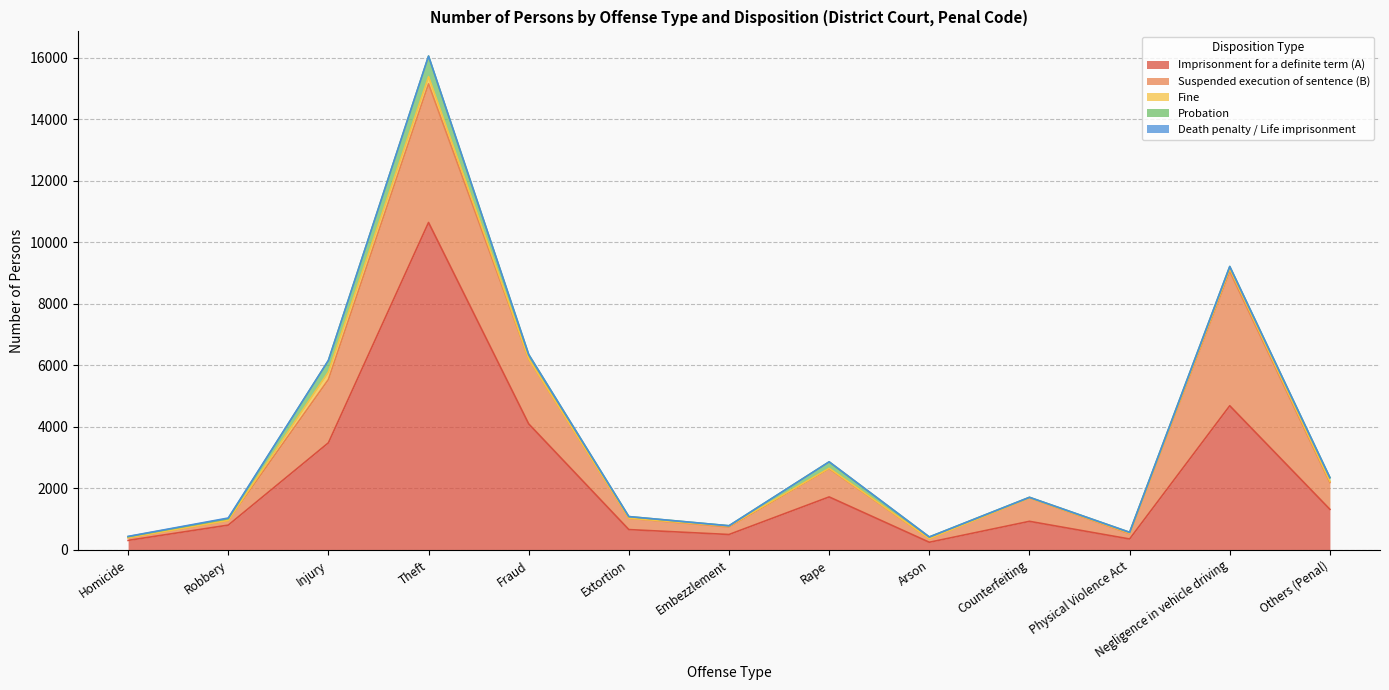

At Counterfeiting, list the series in order from largest to smallest.

Imprisonment for a definite term (A), Suspended execution of sentence (B), Probation, Fine, Death penalty / Life imprisonment